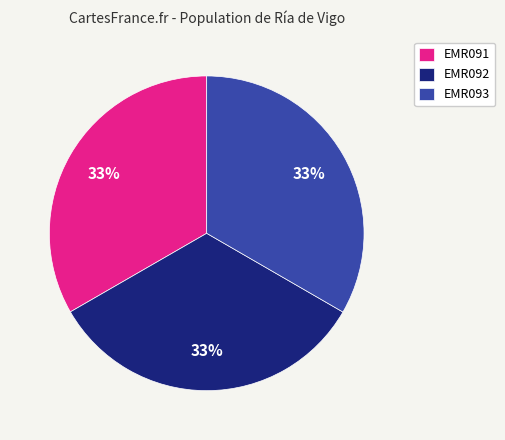

To the nearest percent, what portion does EMR091 represent?

33%